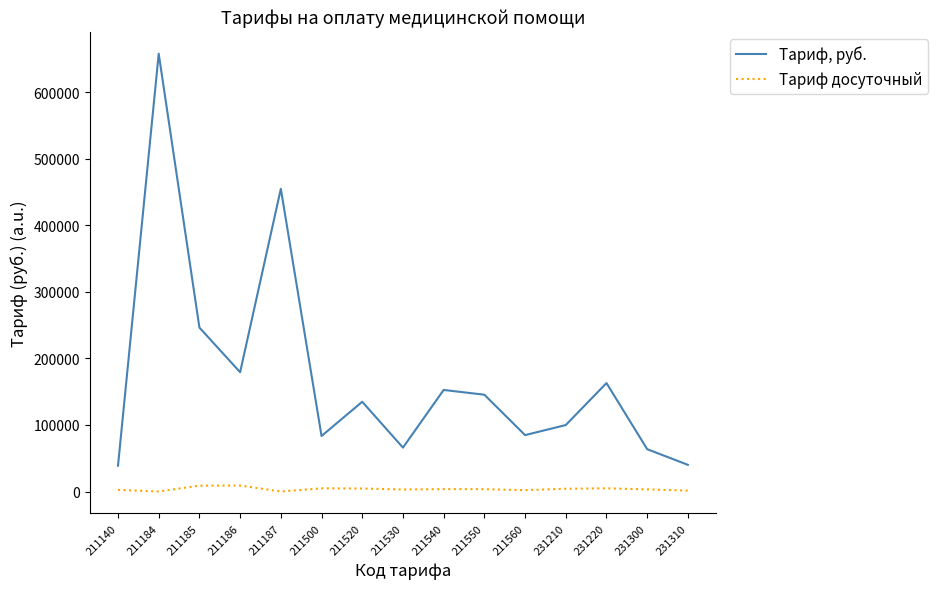

Which series has the largest total across all categories?

Тариф, руб.